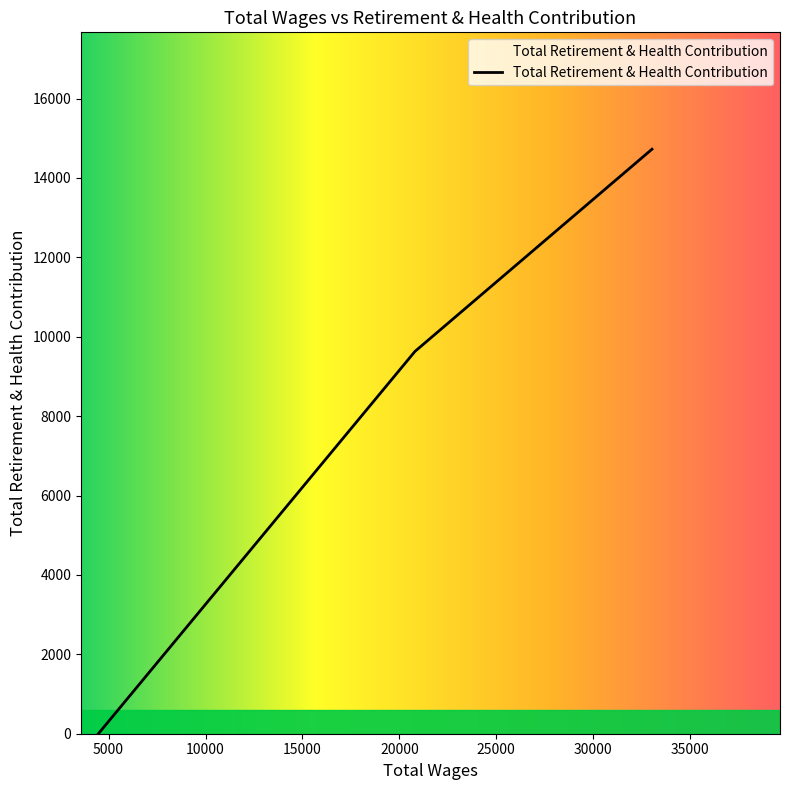

What is the greatest value displayed?

14724.0